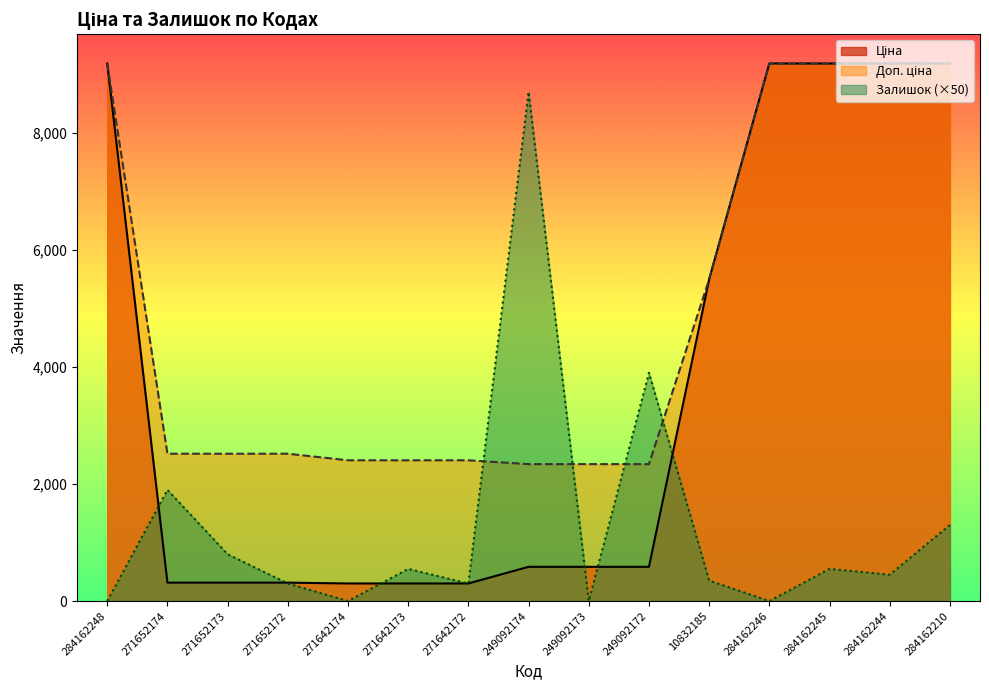

Rank the series by their maximum value, from lowest to highest.

Залишок, Ціна, Доп. ціна